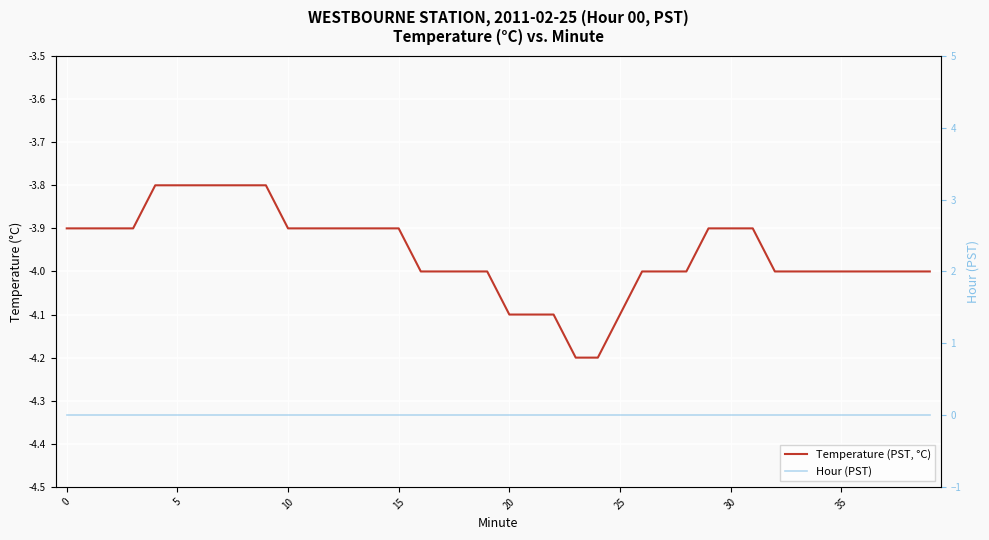

True or false: Temperature (PST, °C) and Hour (PST) cross at least once.

False